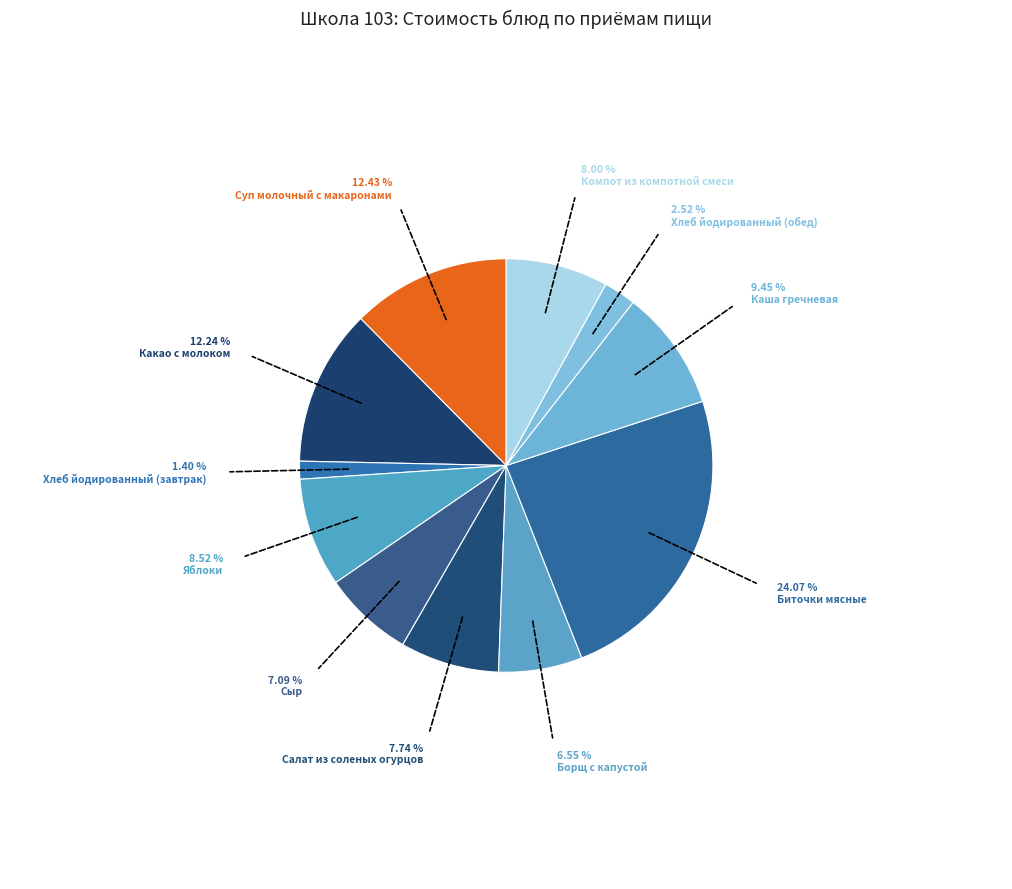

How many slices are in this pie chart?

11